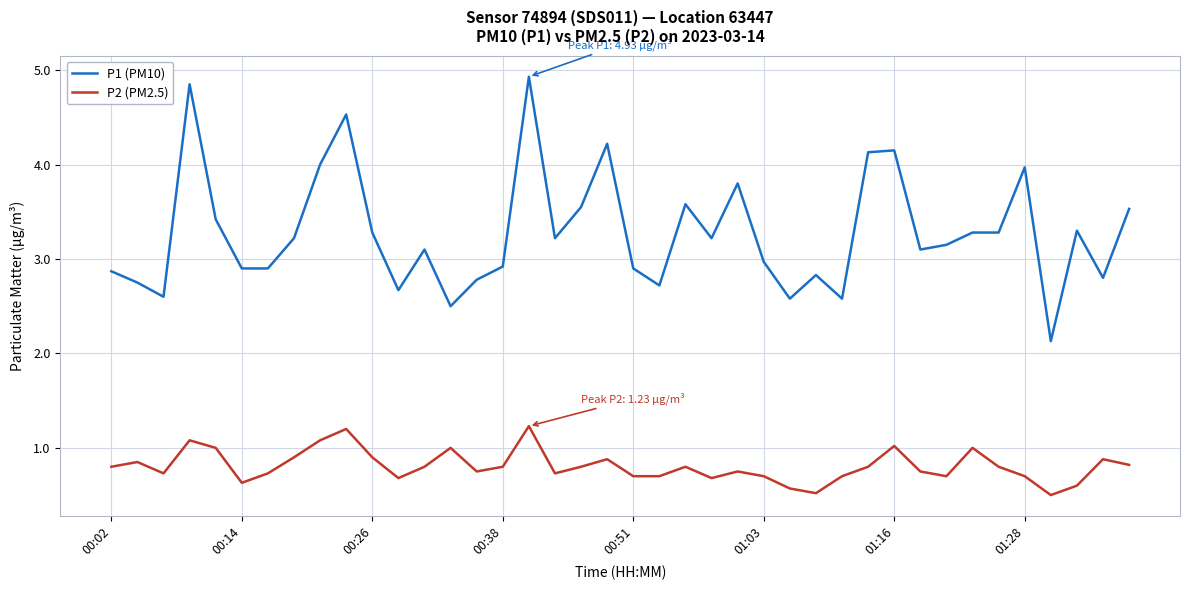

Which series has the largest total across all categories?

P1 (PM10)